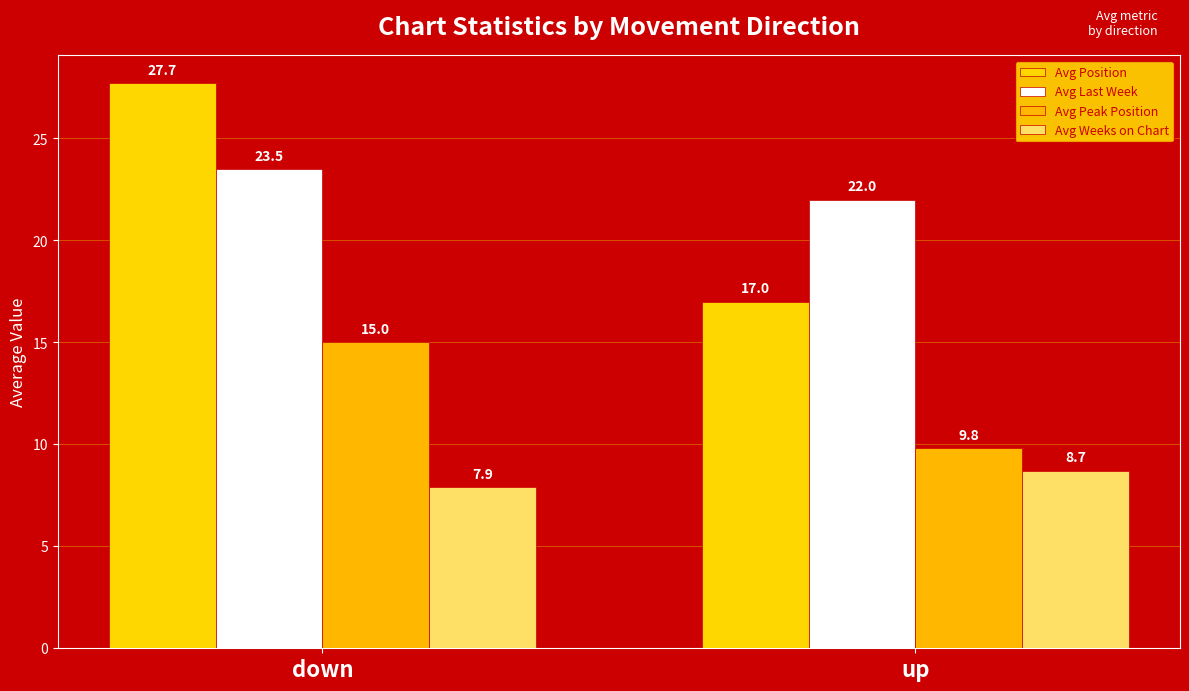

What are all the series names shown in the legend?

Avg Position, Avg Last Week, Avg Peak Position, Avg Weeks on Chart